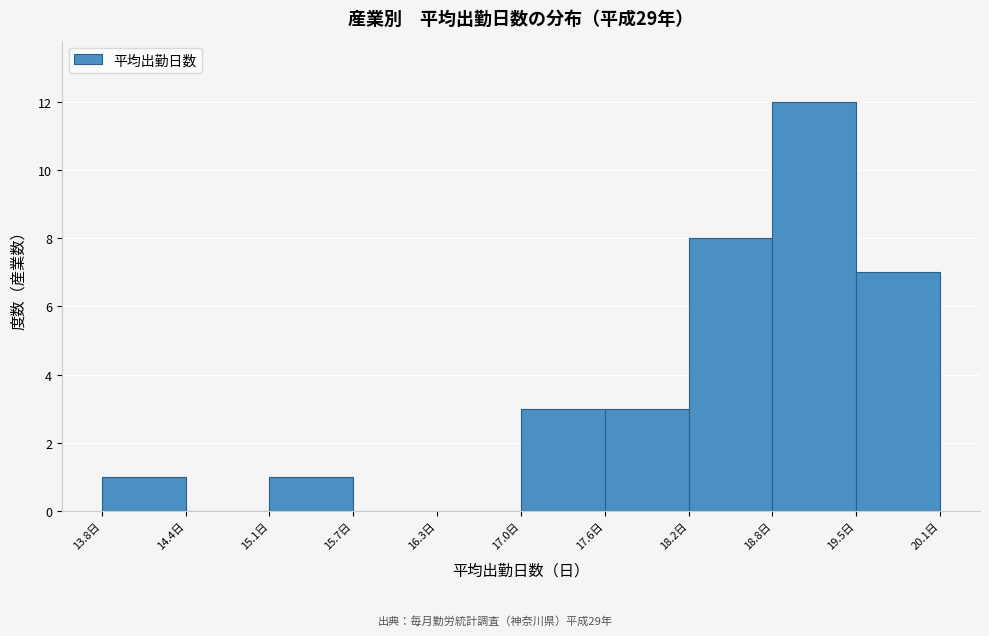

Over which range of the x-axis is the bar tallest?

18.84 to 19.47